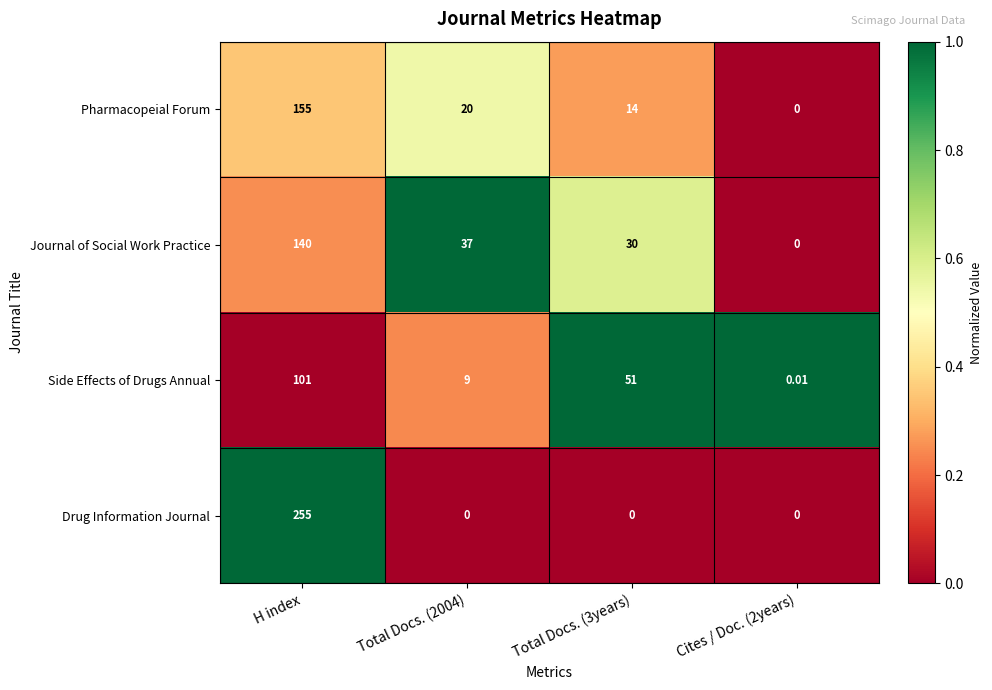

At which label does Side Effects of Drugs Annual first exceed 51?

H index